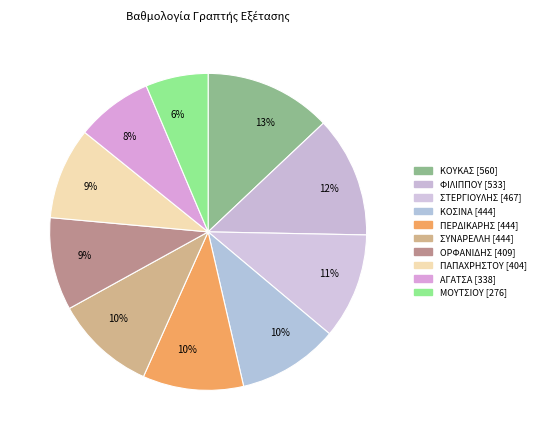

How many slices are in this pie chart?

10